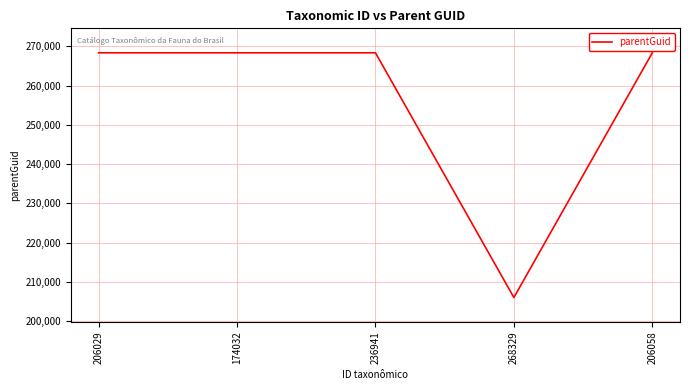

The value at 174032 is 100628. True or false?

False